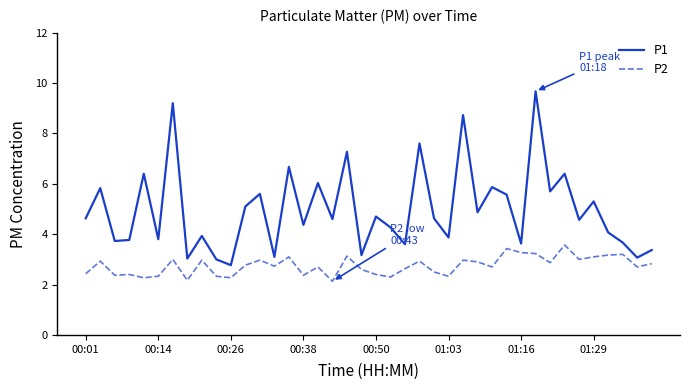

List the series in order of their peak value, highest first.

P1, P2